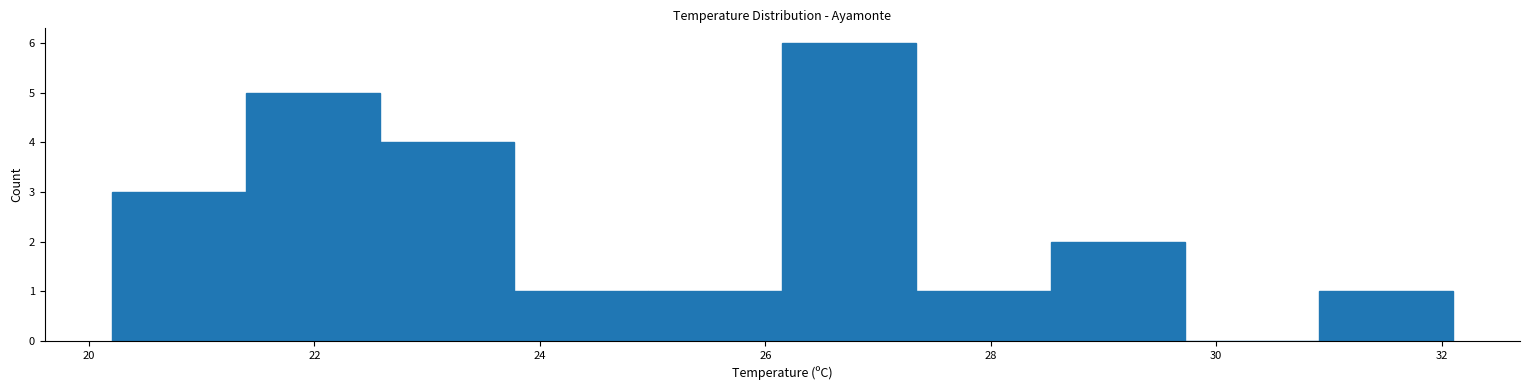

Which range on the x-axis has the tallest bar?

26.2 to 27.4